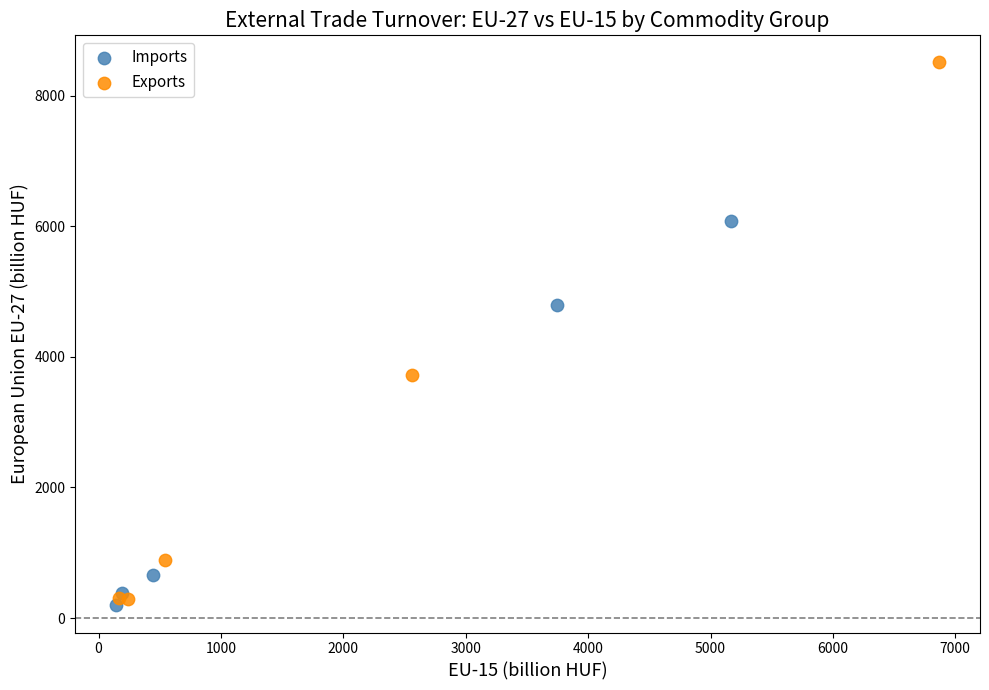

Which series has the widest spread of Y values?

Exports